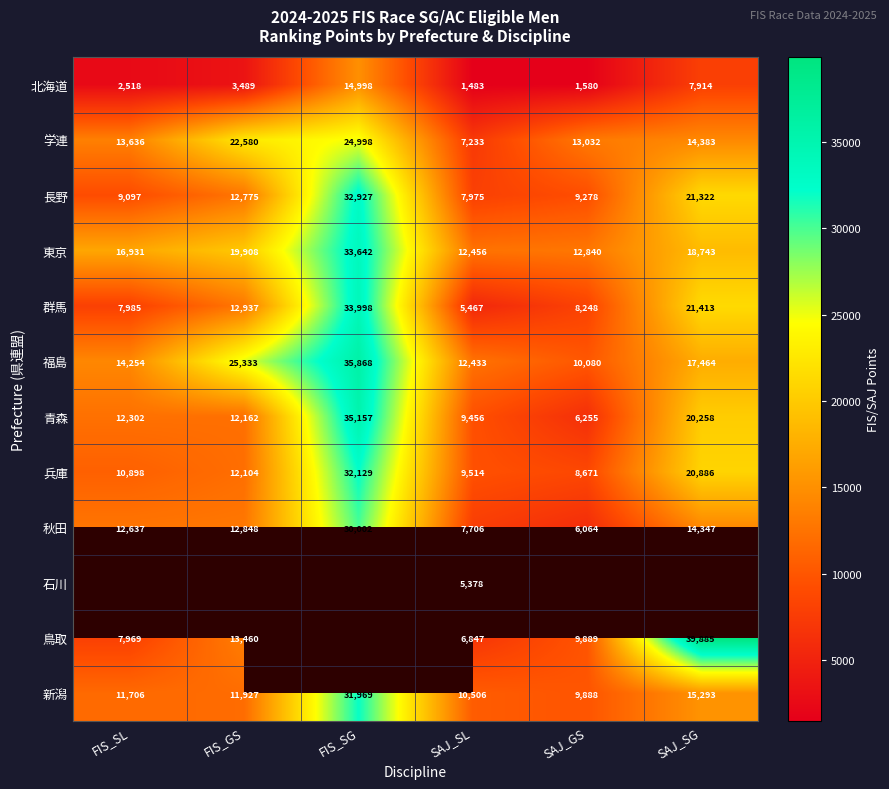

What is the difference between the highest and lowest values at FIS_SG?

20870.0